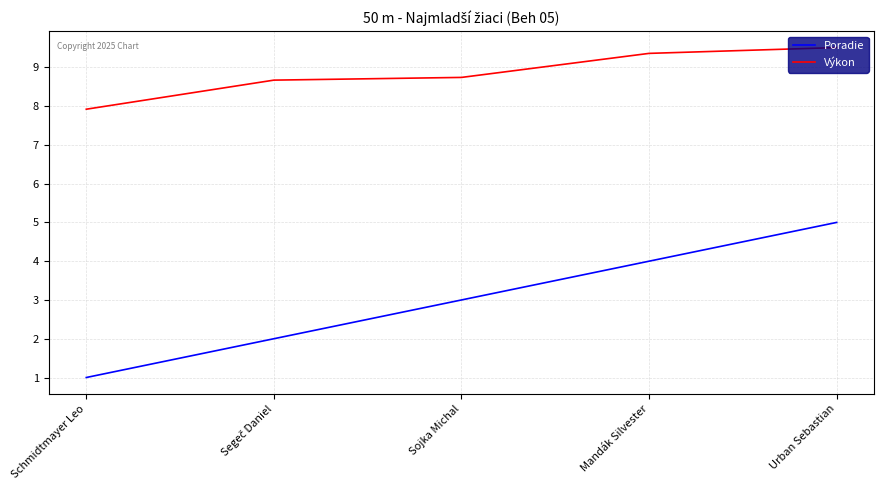

True or false: Poradie and Výkon cross at least once.

False